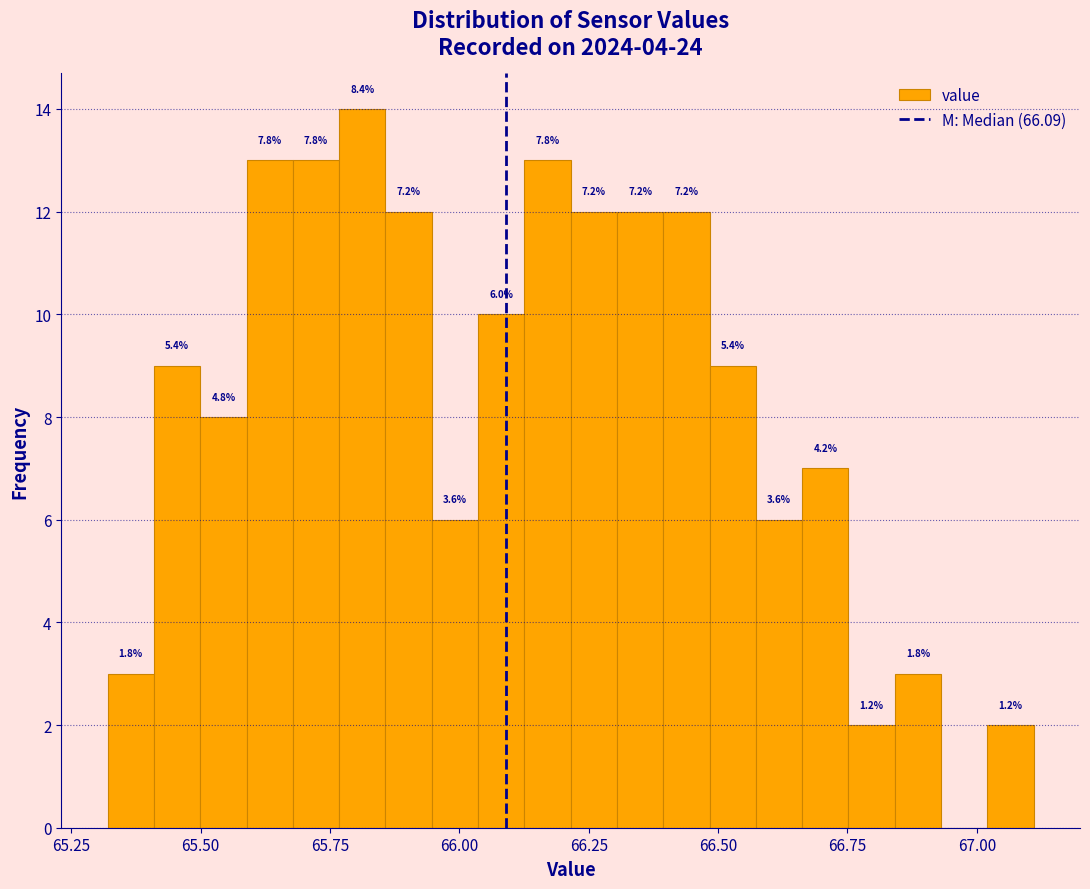

Read against the x-axis, roughly where is the centre of the tallest bar?

65.80